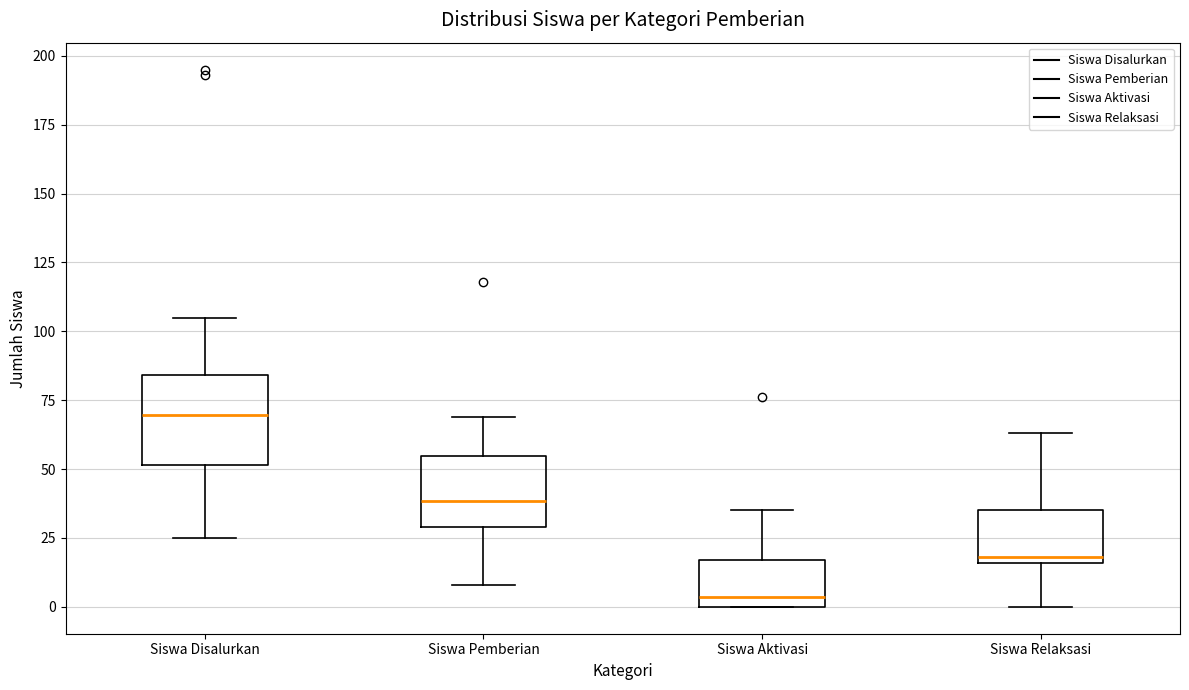

Reading left to right, transcribe this box plot: for each box, give where its median line is, the range the box spans, and where its two whiskers end, as read against the y-axis. The values are not printed on the chart, so give them approximately, as read against the axis.

Siswa Disalurkan: median 70, box 50 to 85, whiskers 25 to 105
Siswa Pemberian: median 40, box 30 to 55, whiskers 10 to 70
Siswa Aktivasi: median 5, box 0 to 15, whiskers 0 to 35
Siswa Relaksasi: median 20, box 15 to 35, whiskers 0 to 65